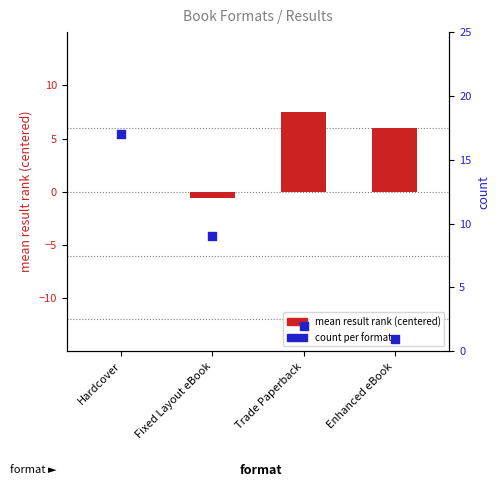

At which category is the sum across all series the highest?

Hardcover